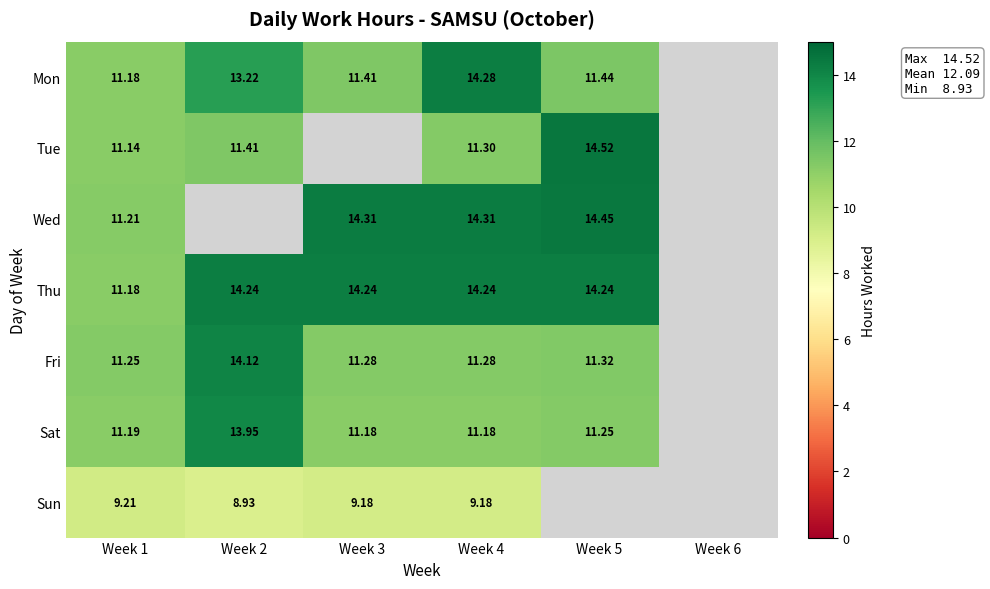

The Fri series shows 17.4 at Week 1. True or false?

False